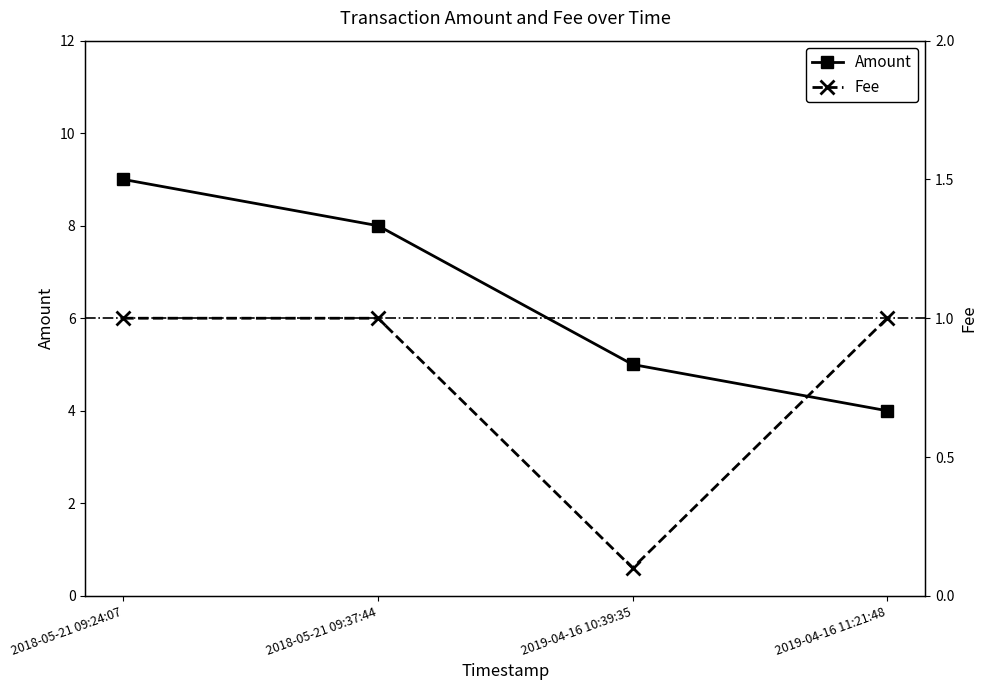

Count the Amount values in the range 5 to 9.

3